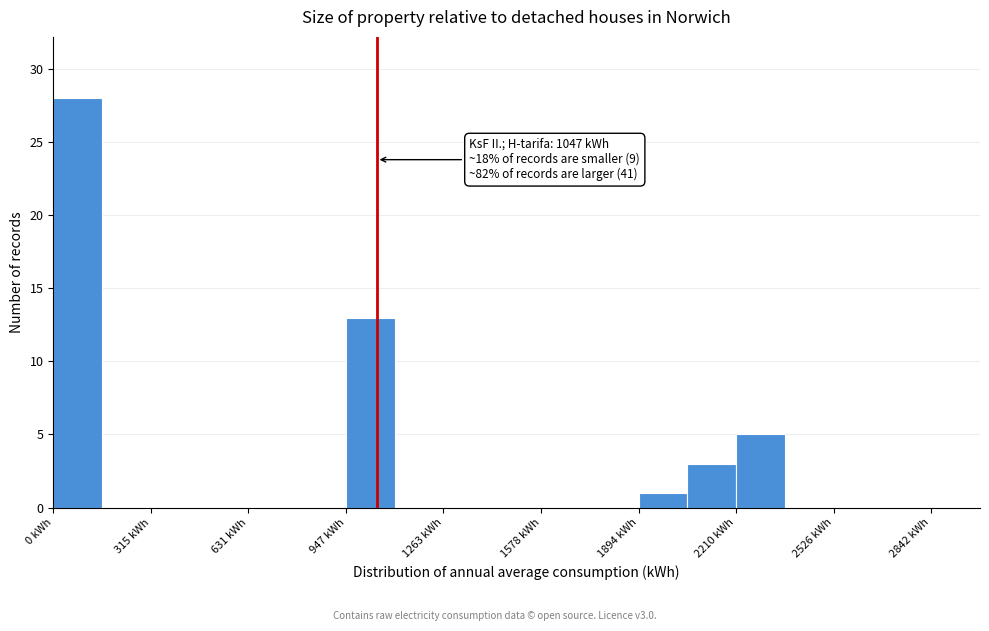

Around what value on the x-axis is the tallest bar? Give the approximate position of its centre, as read against the axis.

100